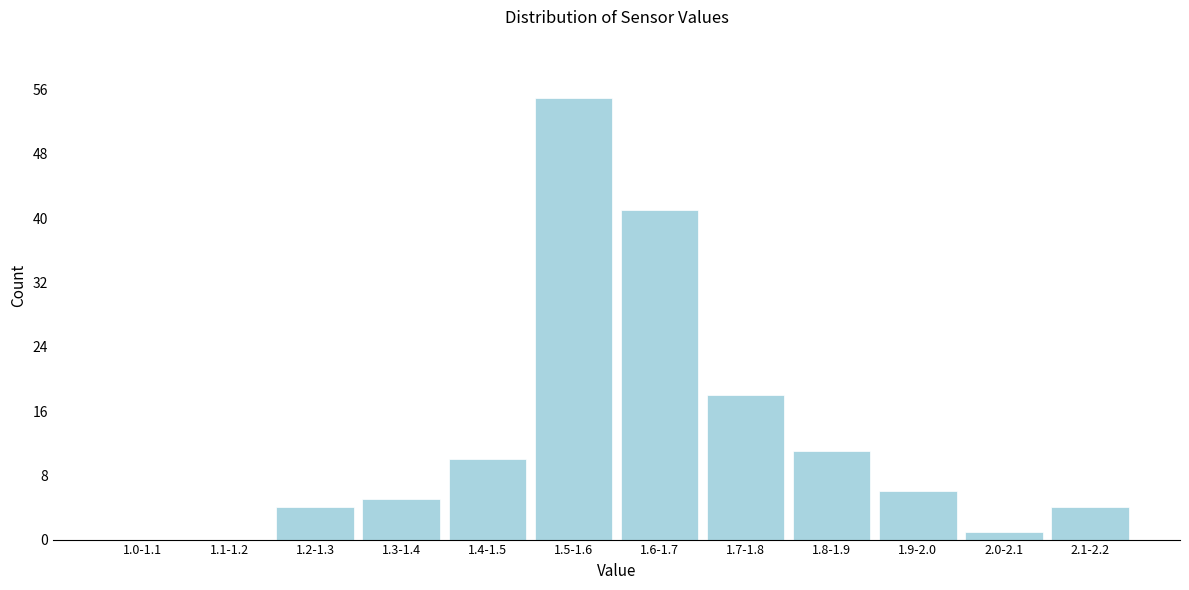

Reading left to right, what are all the values shown in this chart?

1.0-1.1=0	1.1-1.2=0	1.2-1.3=4	1.3-1.4=5	1.4-1.5=10	1.5-1.6=55	1.6-1.7=41	1.7-1.8=18	1.8-1.9=11	1.9-2.0=6	2.0-2.1=1	2.1-2.2=4